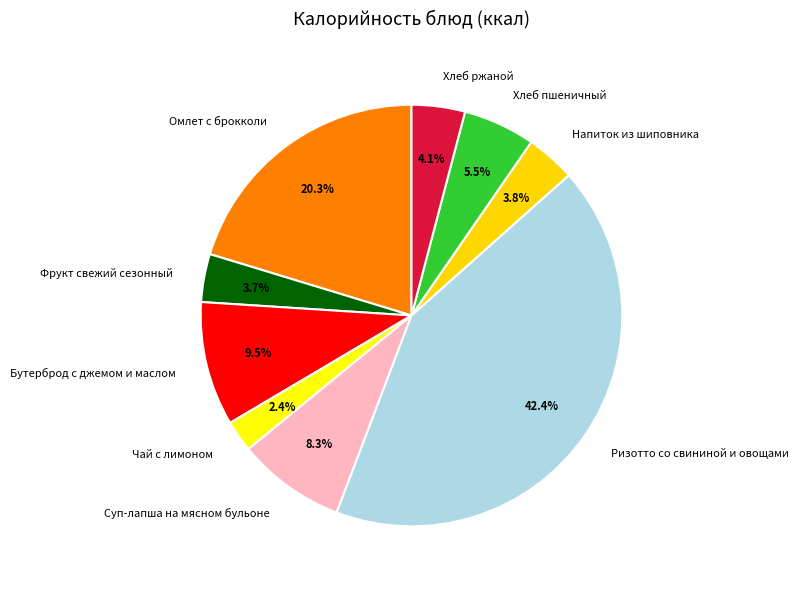

Do Бутерброд с джемом и маслом and Ризотто со свининой и овощами together represent more than half of the pie?

Yes